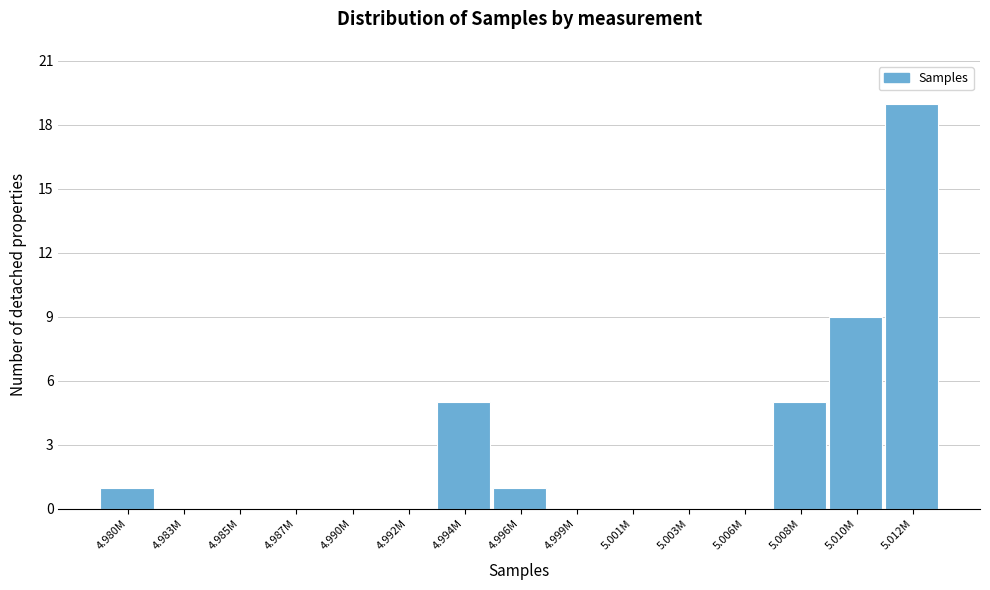

Reading left to right, extract all data points from this chart.

4.980M=1	4.983M=0	4.985M=0	4.987M=0	4.990M=0	4.992M=0	4.994M=5	4.996M=1	4.999M=0	5.001M=0	5.003M=0	5.006M=0	5.008M=5	5.010M=9	5.012M=19